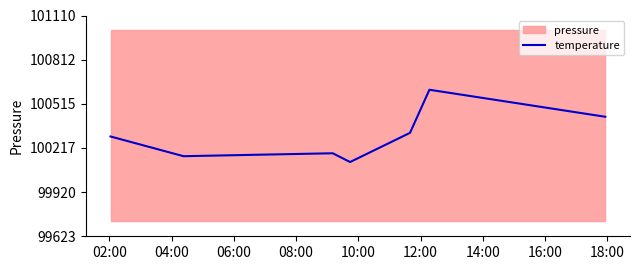

What is the lowest value of the temperature series?

100123.2